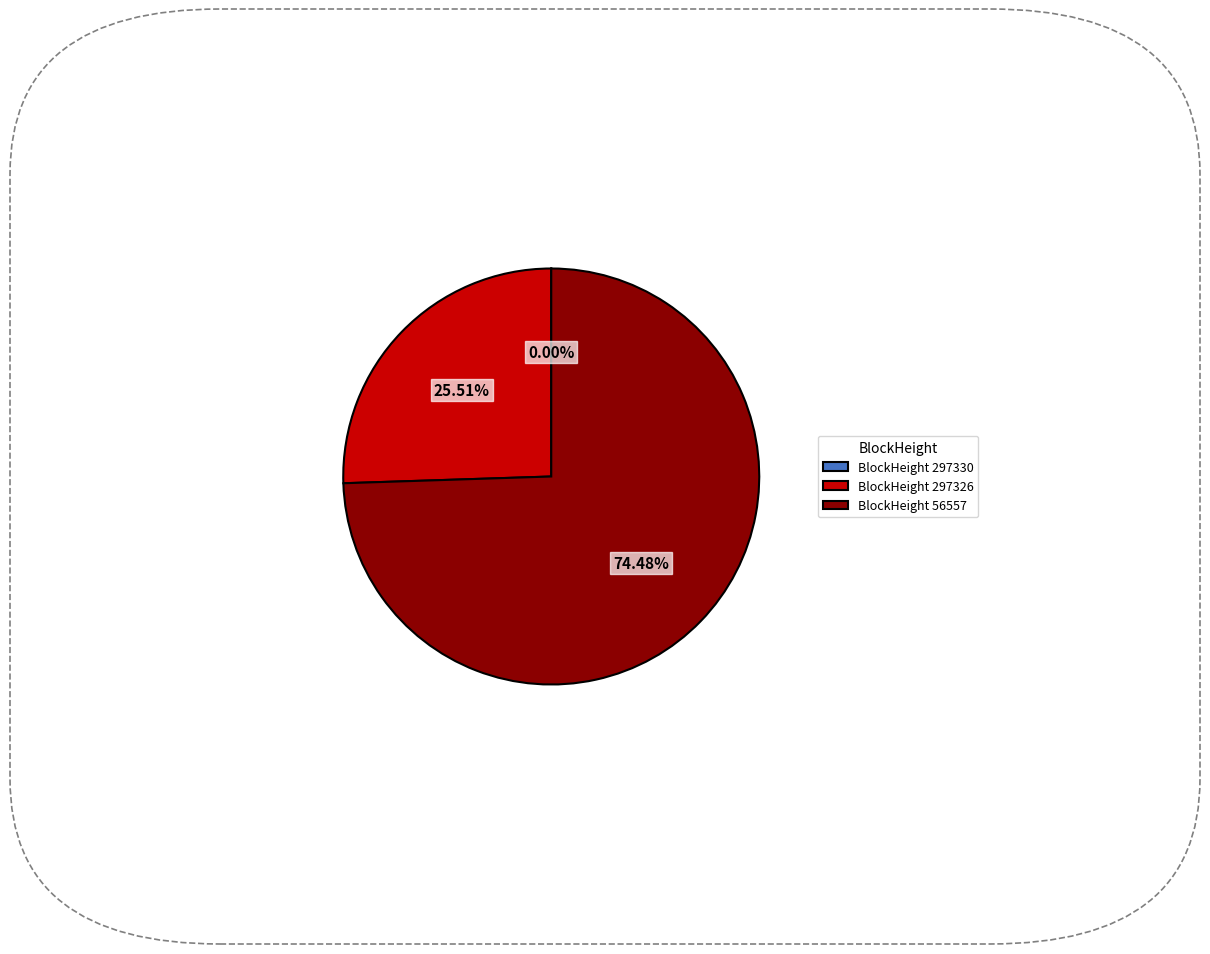

Which slice represents more than half of the pie?

BlockHeight 56557